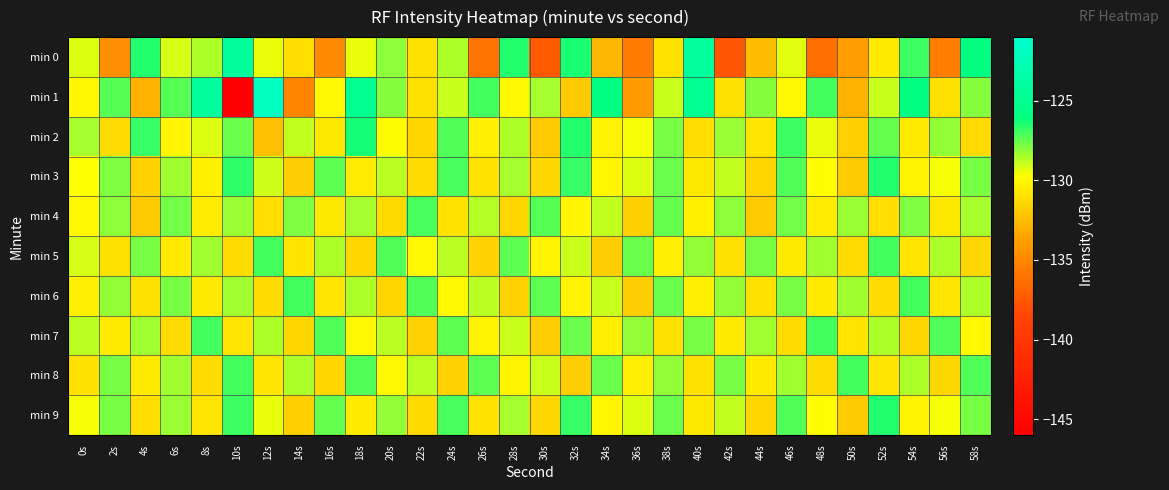

Reading left to right, list all the values displayed in this chart.

min 0: 0s=-129.3	2s=-134.6	4s=-126.5	6s=-129.2	8s=-128.5	10s=-124.2	12s=-129.4	14s=-131.1	16s=-134.9	18s=-129.4	20s=-128.1	22s=-131.0	24s=-128.6	26s=-136.1	28s=-126.5	30s=-137.3	32s=-126.4	34s=-132.8	36s=-135.6	38s=-130.9	40s=-124.1	42s=-137.7	44s=-132.5	46s=-129.4	48s=-136.3	50s=-133.9	52s=-130.6	54s=-126.9	56s=-135.5	58s=-126.0
min 1: 0s=-130.1	2s=-127.3	4s=-133.0	6s=-127.3	8s=-124.2	10s=-146.0	12s=-121.7	14s=-135.2	16s=-130.0	18s=-124.9	20s=-128.0	22s=-131.0	24s=-129.0	26s=-127.0	28s=-130.0	30s=-128.5	32s=-132.0	34s=-126.0	36s=-134.0	38s=-129.0	40s=-125.0	42s=-131.0	44s=-128.0	46s=-130.0	48s=-127.0	50s=-133.0	52s=-129.0	54s=-126.0	56s=-131.0	58s=-128.0
min 2: 0s=-128.5	2s=-131.2	4s=-126.8	6s=-130.1	8s=-129.3	10s=-127.6	12s=-132.4	14s=-128.9	16s=-130.7	18s=-126.3	20s=-129.8	22s=-131.5	24s=-127.2	26s=-130.4	28s=-128.6	30s=-131.9	32s=-126.5	34s=-130.2	36s=-129.6	38s=-127.8	40s=-131.1	42s=-128.3	44s=-130.8	46s=-126.9	48s=-129.4	50s=-131.7	52s=-127.5	54s=-130.6	56s=-128.2	58s=-131.3
min 3: 0s=-129.7	2s=-127.9	4s=-131.6	6s=-128.4	8s=-130.3	10s=-126.7	12s=-129.1	14s=-131.8	16s=-127.4	18s=-130.5	20s=-128.8	22s=-131.2	24s=-127.1	26s=-130.9	28s=-128.5	30s=-131.4	32s=-126.8	34s=-130.1	36s=-129.3	38s=-127.6	40s=-130.7	42s=-128.9	44s=-131.5	46s=-127.2	48s=-129.8	50s=-131.9	52s=-126.5	54s=-130.2	56s=-129.6	58s=-127.8
min 4: 0s=-130.0	2s=-128.1	4s=-131.9	6s=-127.7	8s=-130.5	10s=-128.3	12s=-131.1	14s=-127.9	16s=-130.7	18s=-128.5	20s=-131.3	22s=-127.1	24s=-130.9	26s=-128.7	28s=-131.5	30s=-127.3	32s=-130.1	34s=-128.9	36s=-131.7	38s=-127.5	40s=-130.3	42s=-128.1	44s=-131.9	46s=-127.7	48s=-130.5	50s=-128.3	52s=-131.1	54s=-127.9	56s=-130.7	58s=-128.5
min 5: 0s=-129.2	2s=-131.0	4s=-127.8	6s=-130.6	8s=-128.4	10s=-131.2	12s=-127.0	14s=-130.8	16s=-128.6	18s=-131.4	20s=-127.2	22s=-130.0	24s=-128.8	26s=-131.6	28s=-127.4	30s=-130.2	32s=-129.0	34s=-131.8	36s=-127.6	38s=-130.4	40s=-128.2	42s=-131.0	44s=-127.8	46s=-130.6	48s=-128.4	50s=-131.2	52s=-127.0	54s=-130.8	56s=-128.6	58s=-131.4
min 6: 0s=-130.4	2s=-128.2	4s=-131.0	6s=-127.8	8s=-130.6	10s=-128.4	12s=-131.2	14s=-127.0	16s=-130.8	18s=-128.6	20s=-131.4	22s=-127.2	24s=-130.0	26s=-128.8	28s=-131.6	30s=-127.4	32s=-130.2	34s=-129.0	36s=-131.8	38s=-127.6	40s=-130.4	42s=-128.2	44s=-131.0	46s=-127.8	48s=-130.6	50s=-128.4	52s=-131.2	54s=-127.0	56s=-130.8	58s=-128.6
min 7: 0s=-128.8	2s=-130.6	4s=-128.4	6s=-131.2	8s=-127.0	10s=-130.8	12s=-128.6	14s=-131.4	16s=-127.2	18s=-130.0	20s=-128.8	22s=-131.6	24s=-127.4	26s=-130.2	28s=-129.0	30s=-131.8	32s=-127.6	34s=-130.4	36s=-128.2	38s=-131.0	40s=-127.8	42s=-130.6	44s=-128.4	46s=-131.2	48s=-127.0	50s=-130.8	52s=-128.6	54s=-131.4	56s=-127.2	58s=-130.0
min 8: 0s=-131.0	2s=-127.8	4s=-130.6	6s=-128.4	8s=-131.2	10s=-127.0	12s=-130.8	14s=-128.6	16s=-131.4	18s=-127.2	20s=-130.0	22s=-128.8	24s=-131.6	26s=-127.4	28s=-130.2	30s=-129.0	32s=-131.8	34s=-127.6	36s=-130.4	38s=-128.2	40s=-131.0	42s=-127.8	44s=-130.6	46s=-128.4	48s=-131.2	50s=-127.0	52s=-130.8	54s=-128.6	56s=-131.4	58s=-127.2
min 9: 0s=-129.6	2s=-127.8	4s=-131.1	6s=-128.3	8s=-130.8	10s=-126.9	12s=-129.4	14s=-131.7	16s=-127.5	18s=-130.6	20s=-128.2	22s=-131.3	24s=-127.1	26s=-130.9	28s=-128.5	30s=-131.4	32s=-126.8	34s=-130.1	36s=-129.3	38s=-127.6	40s=-130.7	42s=-128.9	44s=-131.5	46s=-127.2	48s=-129.8	50s=-131.9	52s=-126.5	54s=-130.2	56s=-129.6	58s=-127.8